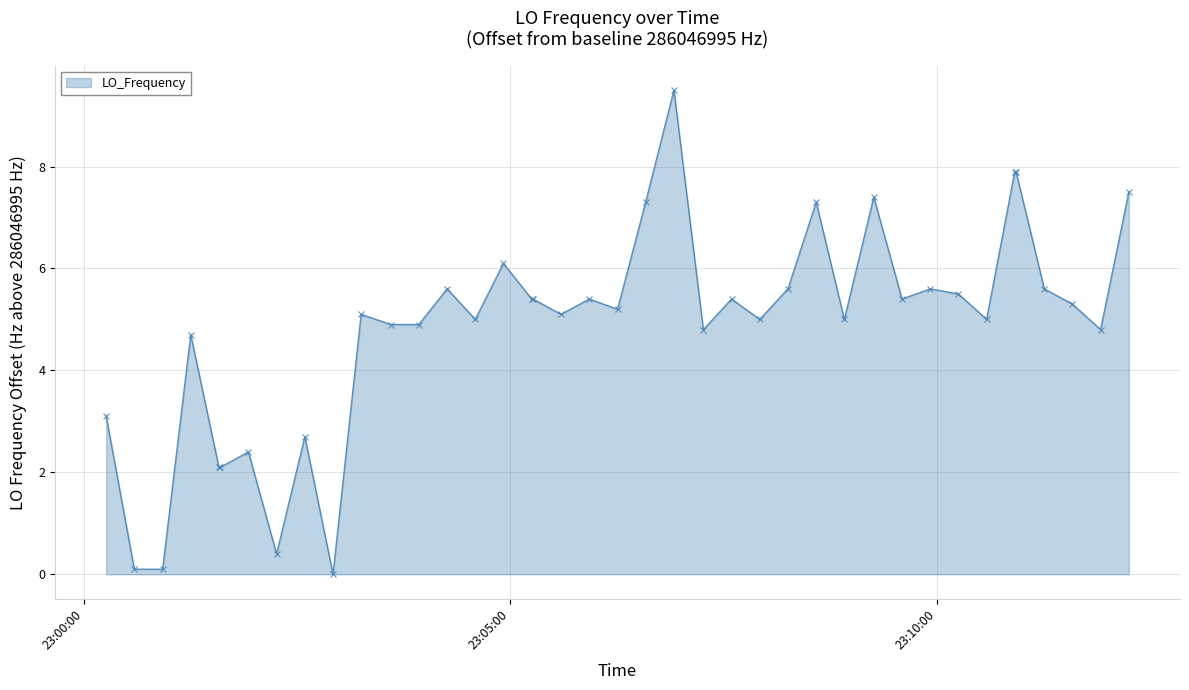

True or false: the data has more than 2 interior local peaks.

True